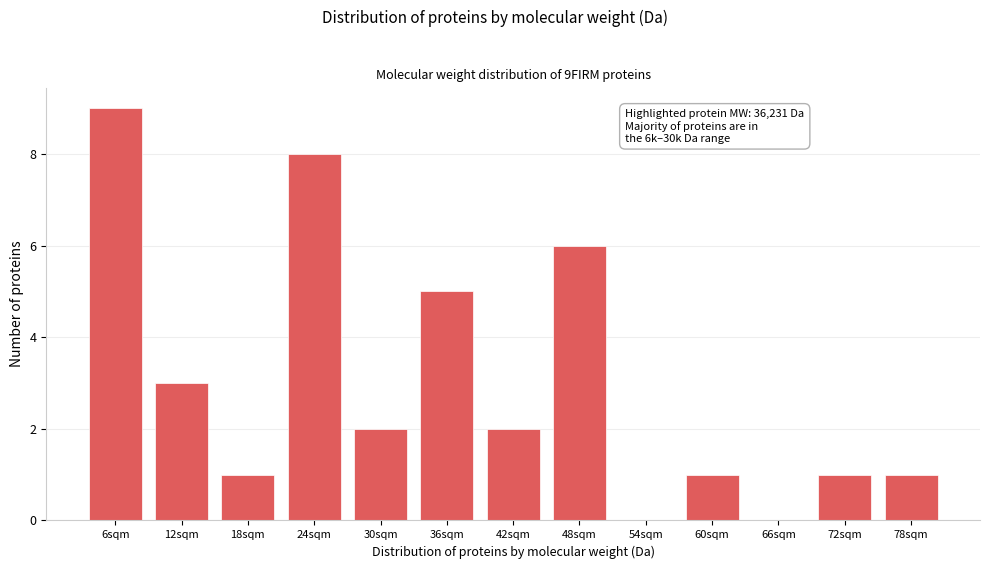

Reading right to left, extract all data points from this chart.

78sqm=1	72sqm=1	66sqm=0	60sqm=1	54sqm=0	48sqm=6	42sqm=2	36sqm=5	30sqm=2	24sqm=8	18sqm=1	12sqm=3	6sqm=9